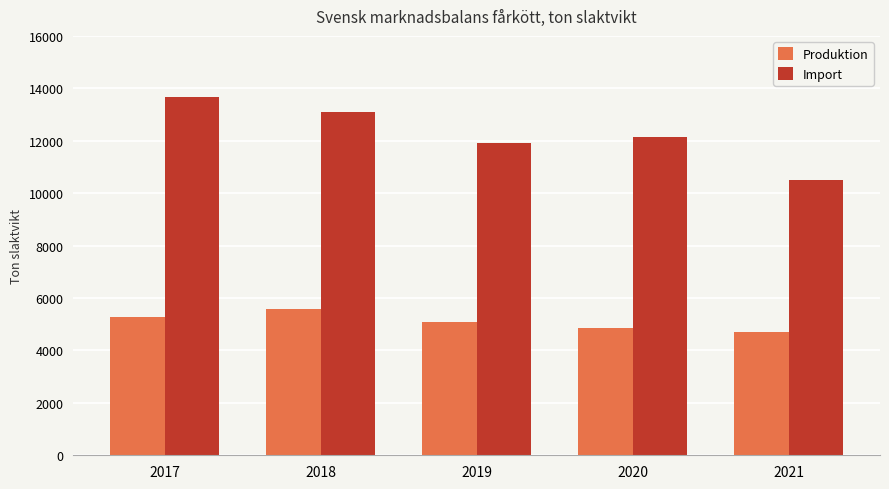

Which category has the lowest value in the Produktion series?

2021